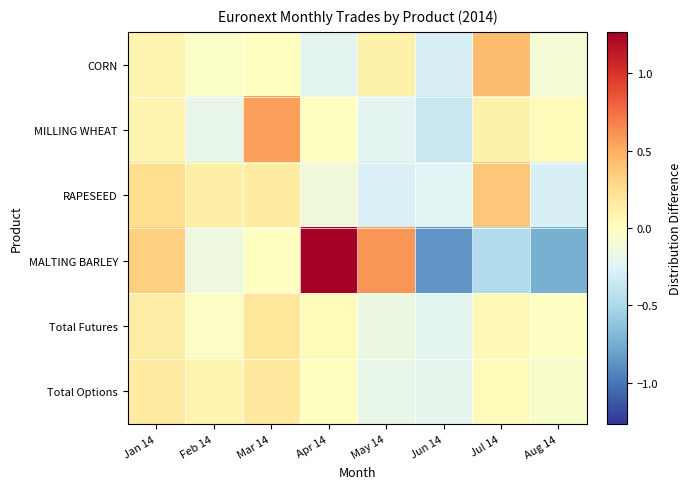

What is the maximum value shown in the chart?

1.3